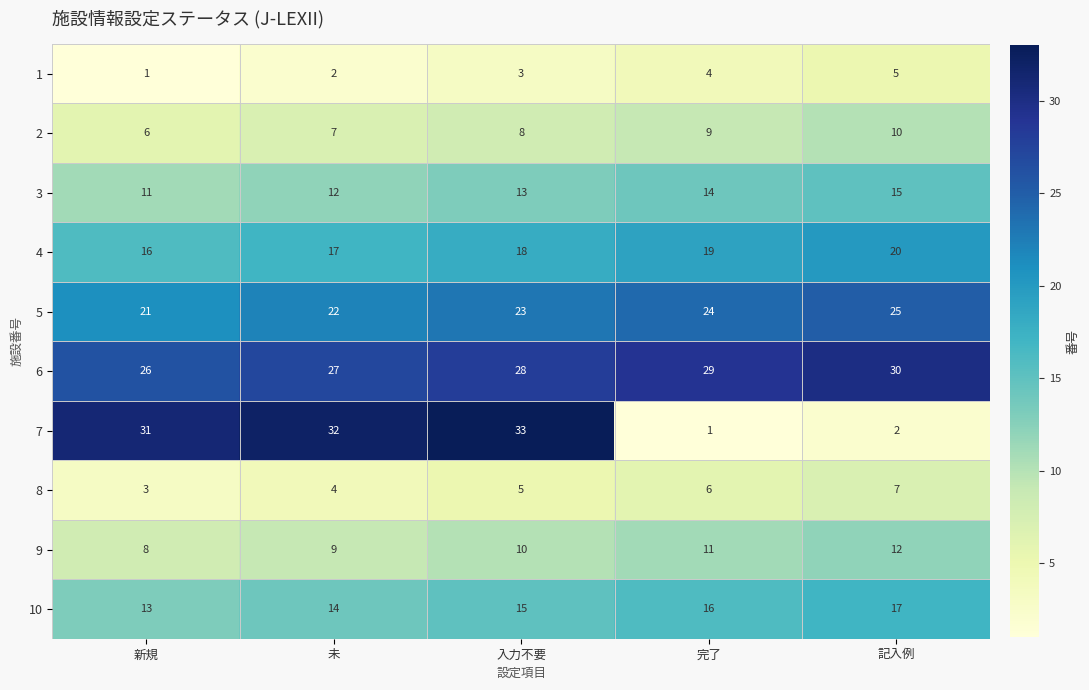

Where is 6 nearest to the value 28?

入力不要